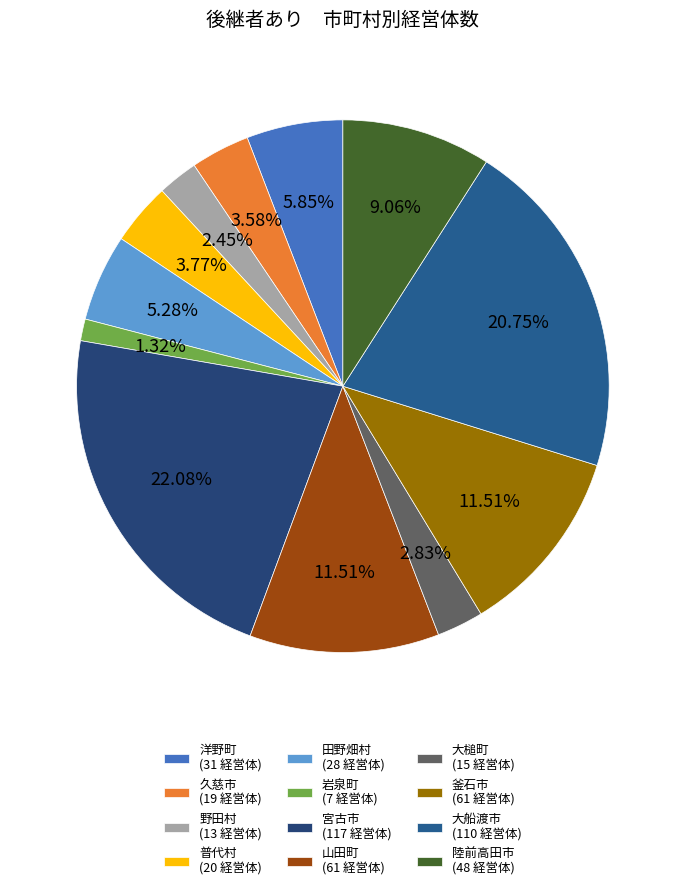

Which has a higher value, 野田村 or 宮古市?

宮古市